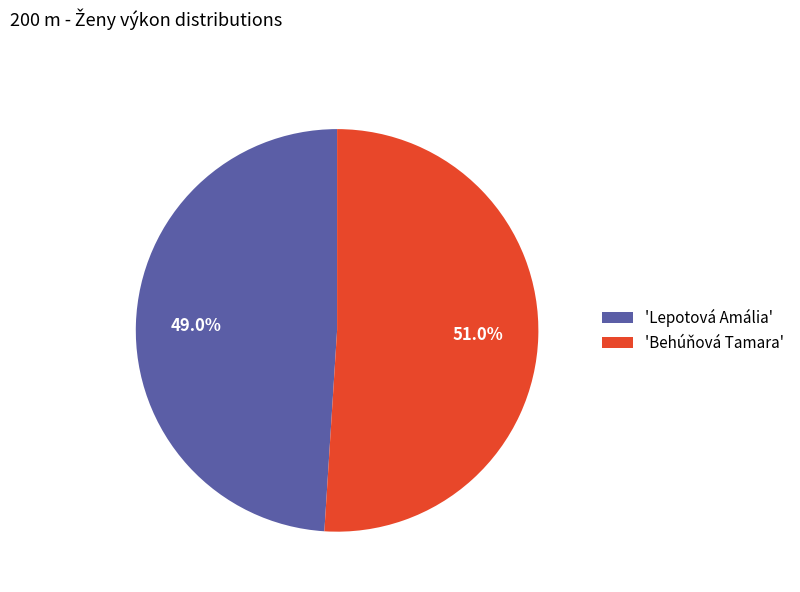

How many segments does this pie chart have?

2